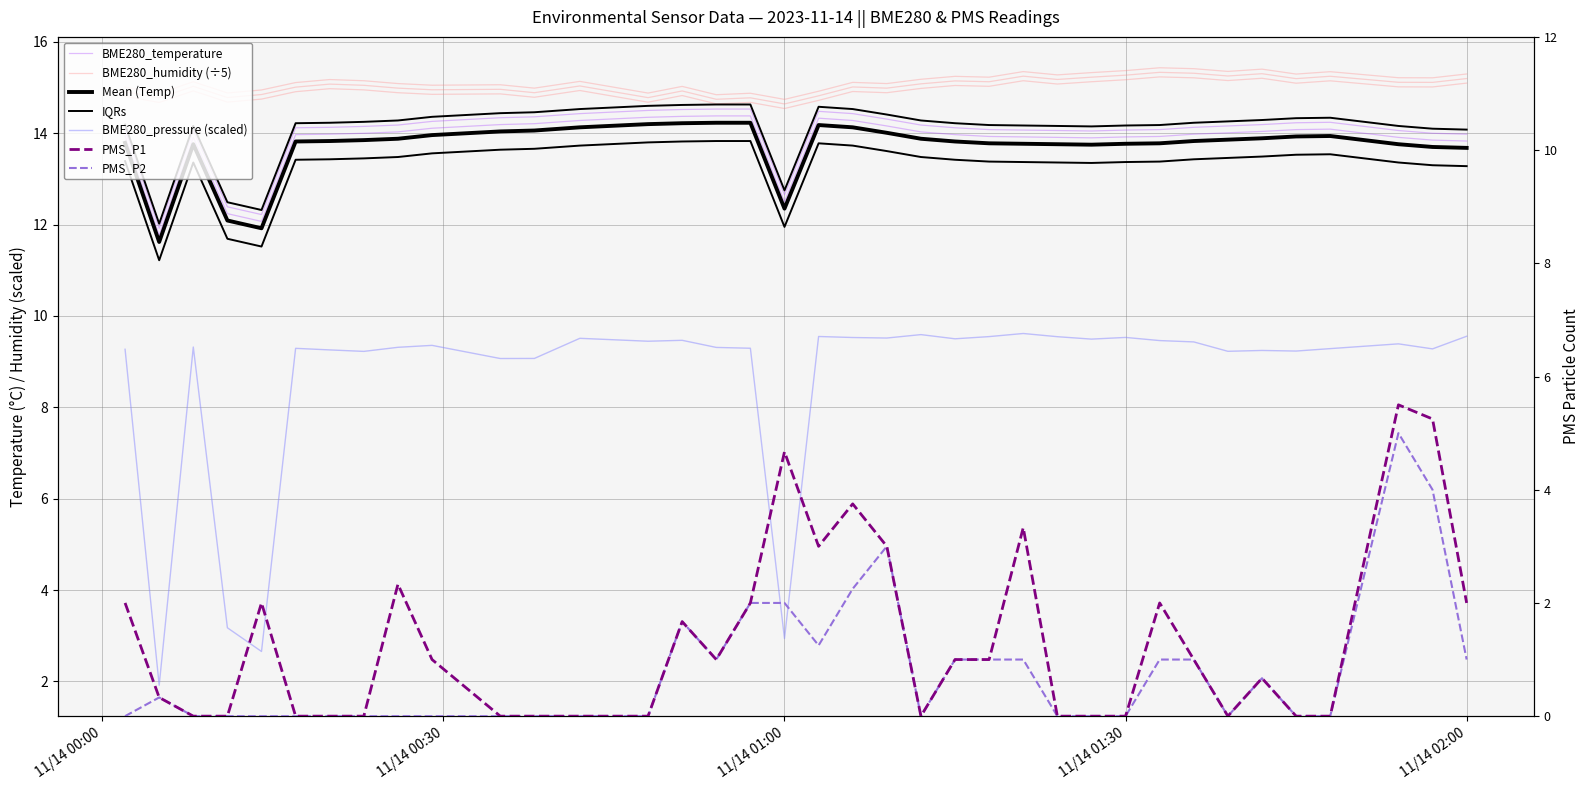

Is the value of PMS_P2 at 2023/11/14 00:17 greater than the value of BME280_pressure at 2023/11/14 00:20?

No